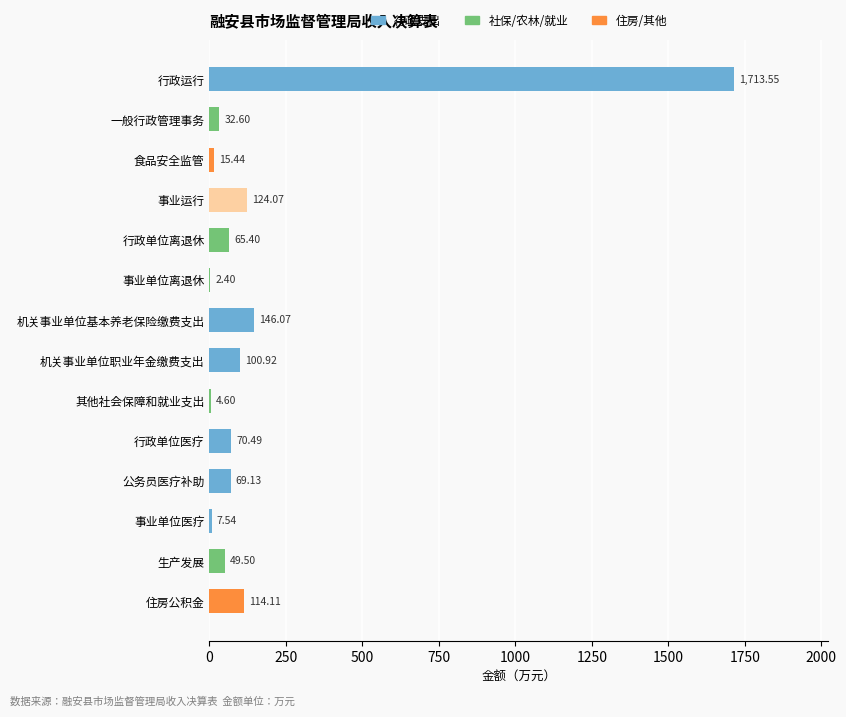

At which label is the value closest to 857?

机关事业单位基本养老保险缴费支出